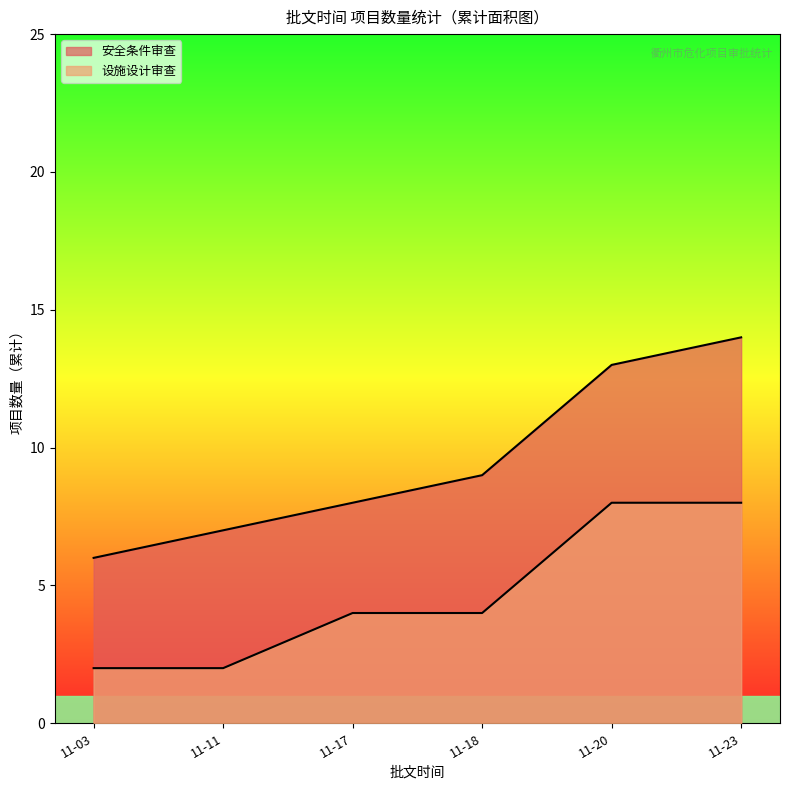

How many intersections are there between 设施设计审查 and 安全条件审查?

1